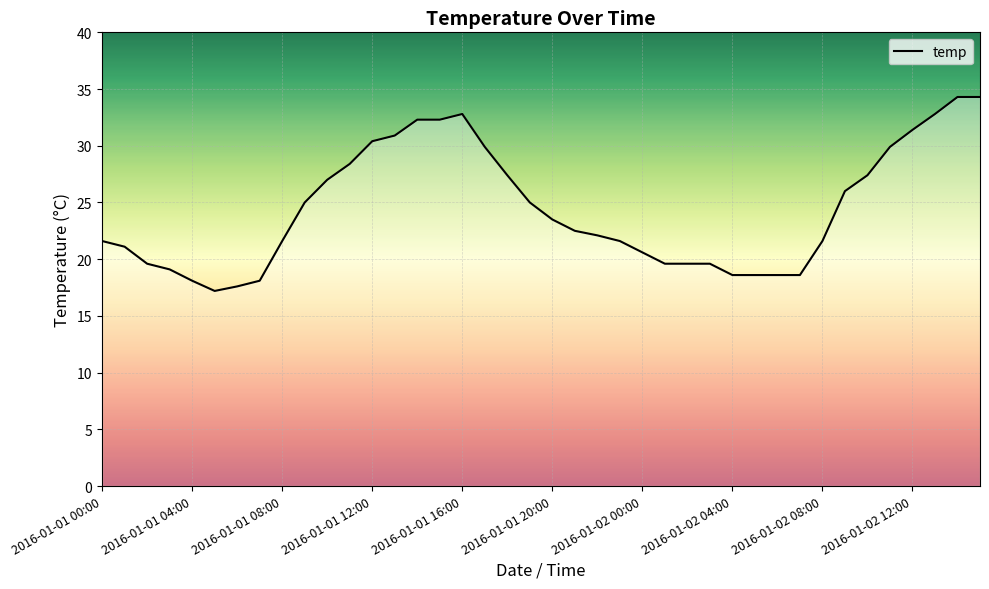

What is the difference between the maximum and minimum values?

17.1